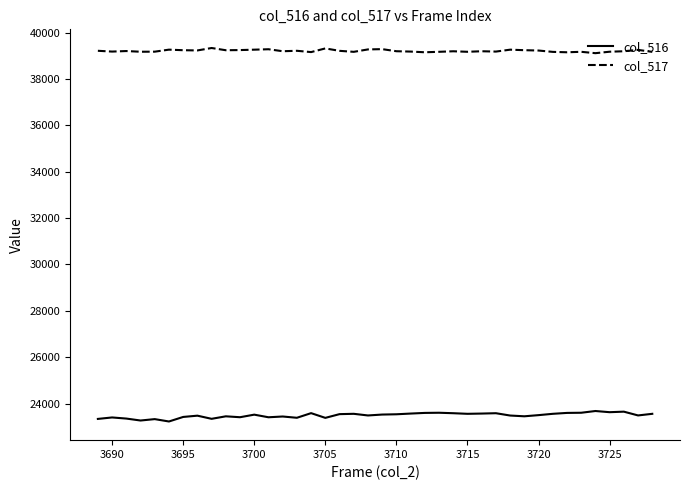

List the series in order of their peak value, lowest first.

col_516, col_517